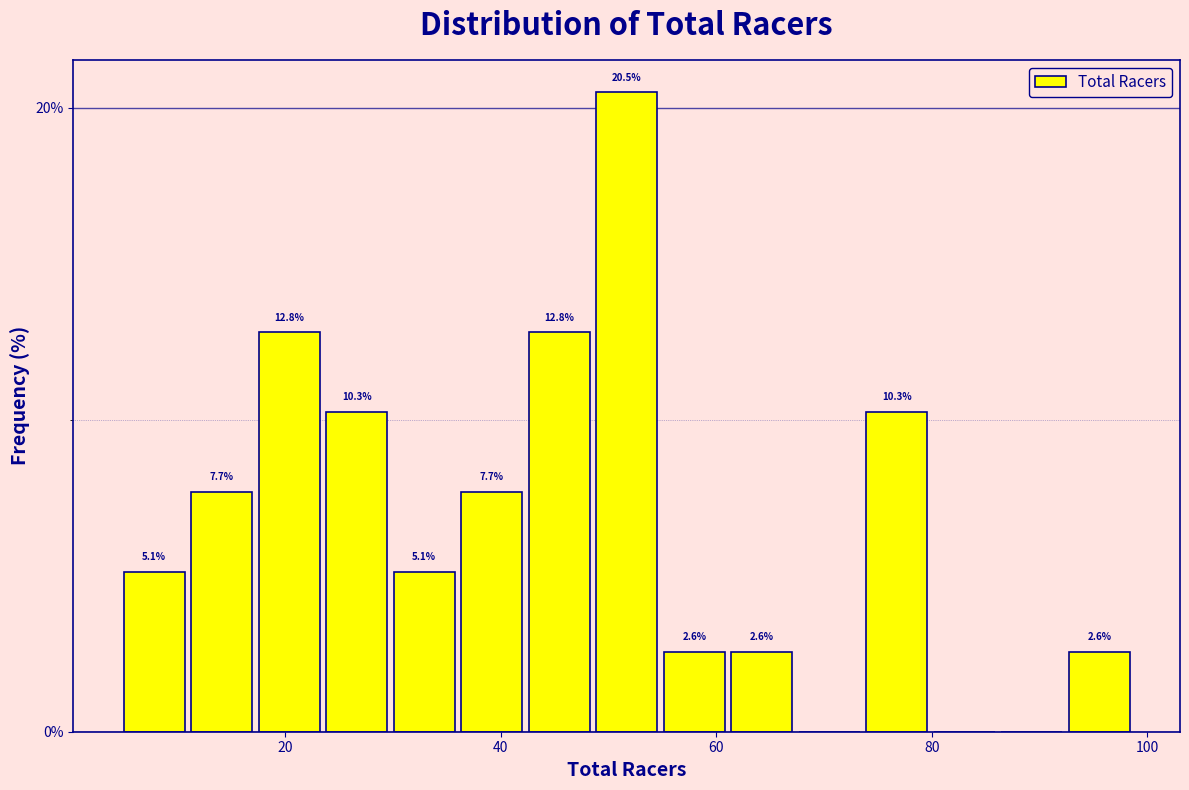

Read against the x-axis, roughly where is the centre of the tallest bar?

52